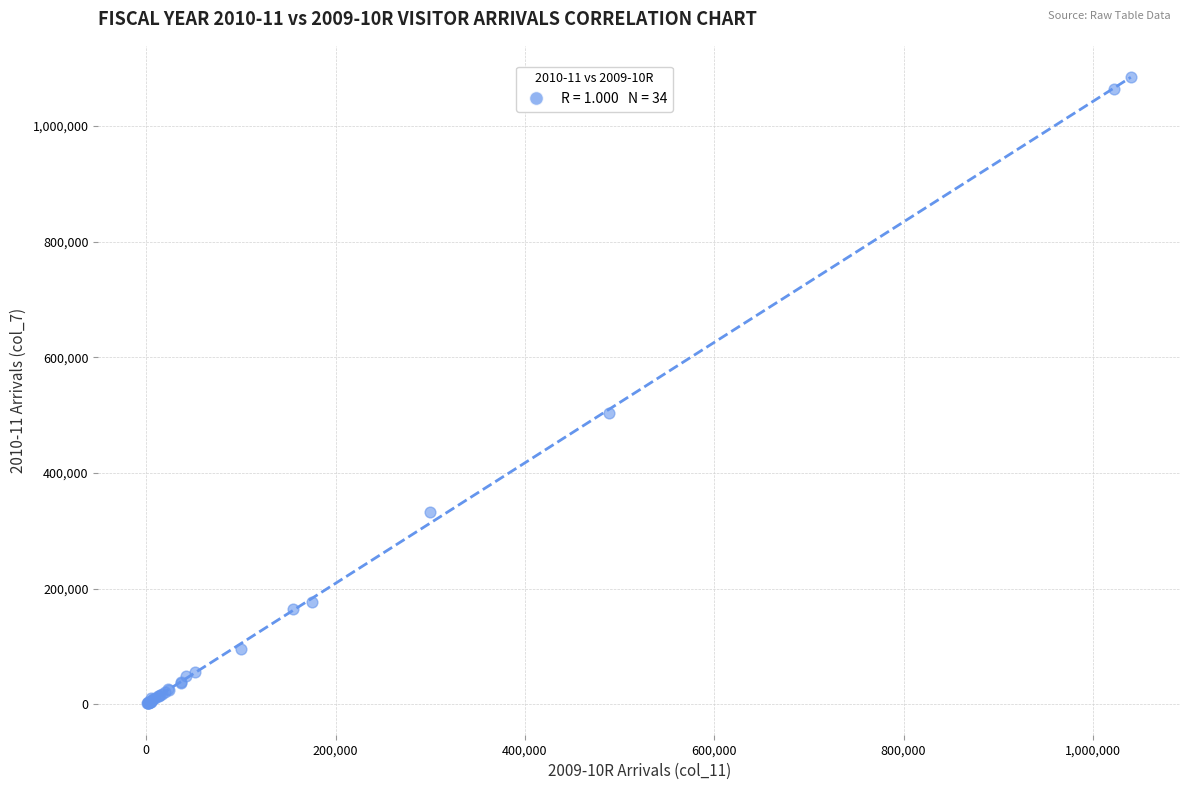

What Y value in the scatter plot is closest to 542943?

504197.0